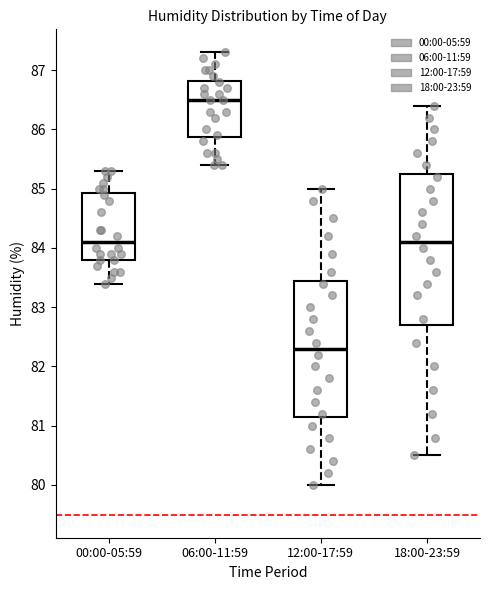

Which box is the tallest, from its lower edge to its upper edge?

18:00-23:59